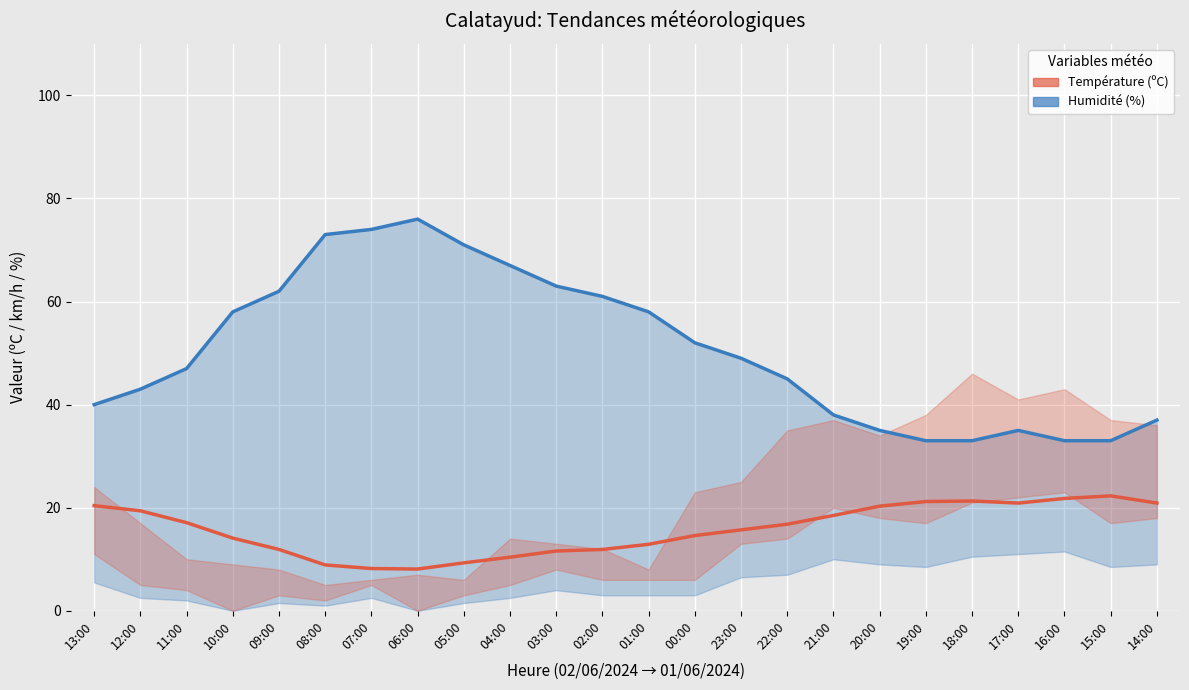

What is the maximum value shown in the chart?

76.0